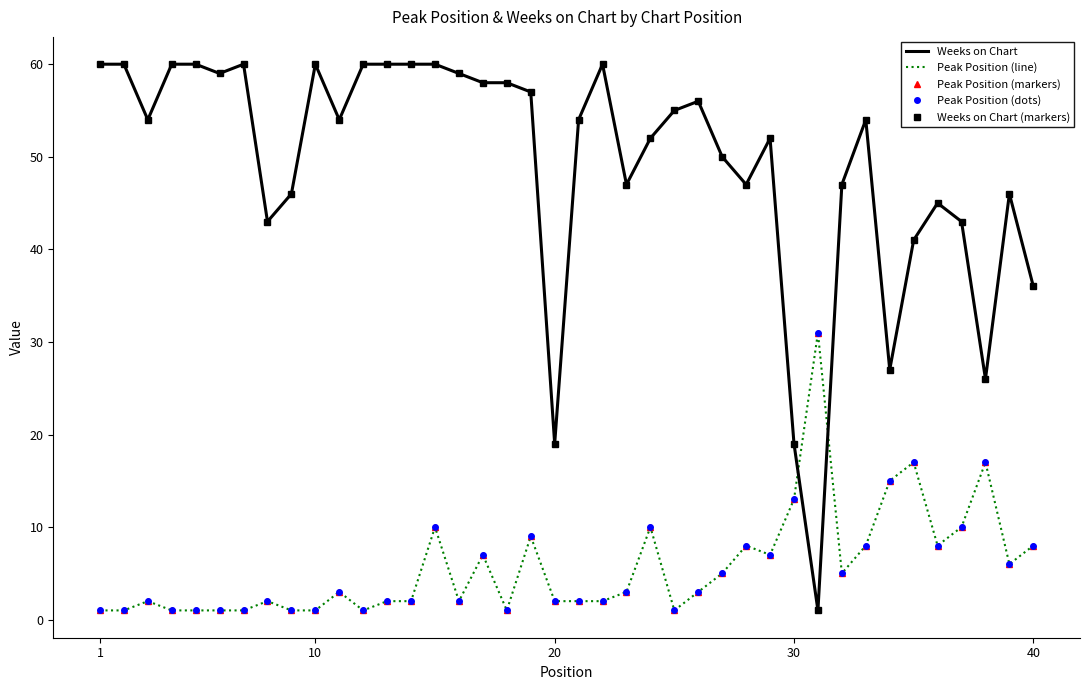

What is the maximum value shown in the chart?

60